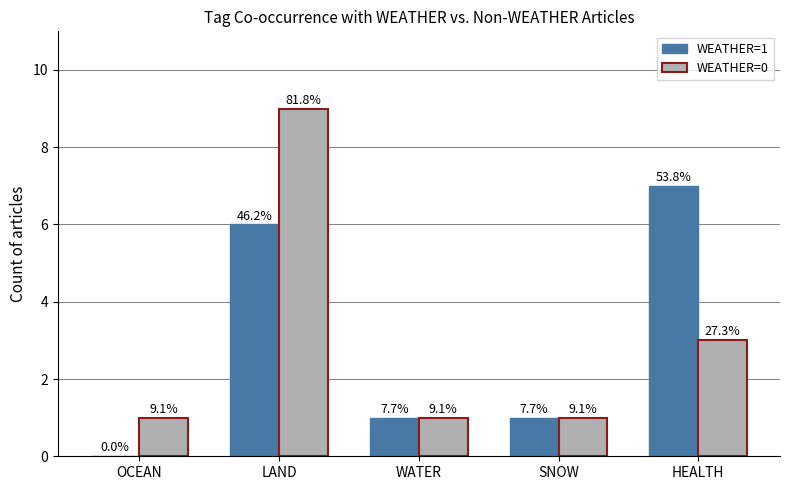

What is the spread (max minus min) of values at LAND?

3